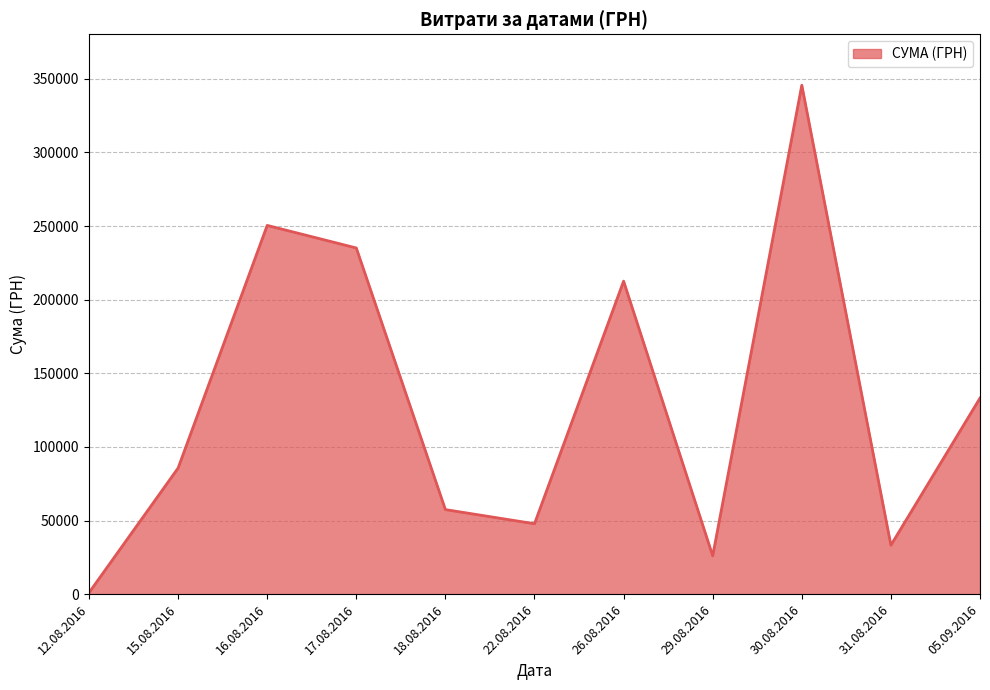

What is the change in value from 17.08.2016 to 29.08.2016?

-209076.5